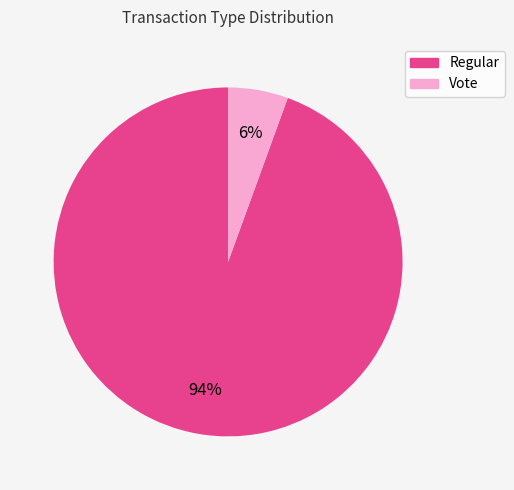

What percentage is the Regular slice, to the nearest percent?

94%